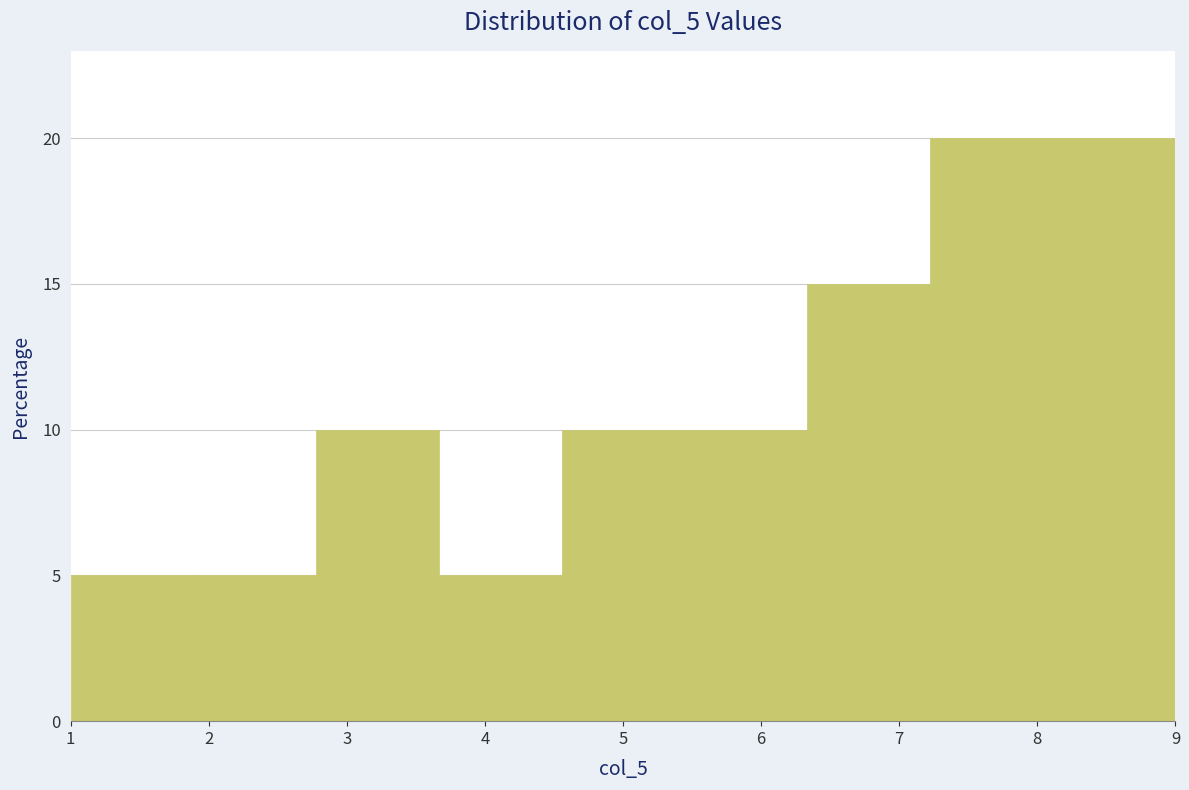

How tall is the bar that spans 6.3 to 7.2 on the x-axis? Neither the bar edges nor the heights are printed on the chart, so give them approximately, as read against the axes.

15